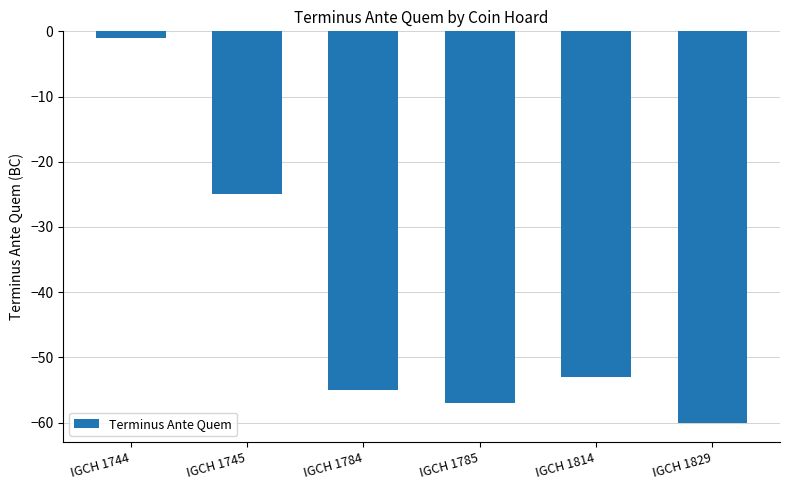

List the labels in order of value, smallest first.

IGCH 1829, IGCH 1785, IGCH 1784, IGCH 1814, IGCH 1745, IGCH 1744